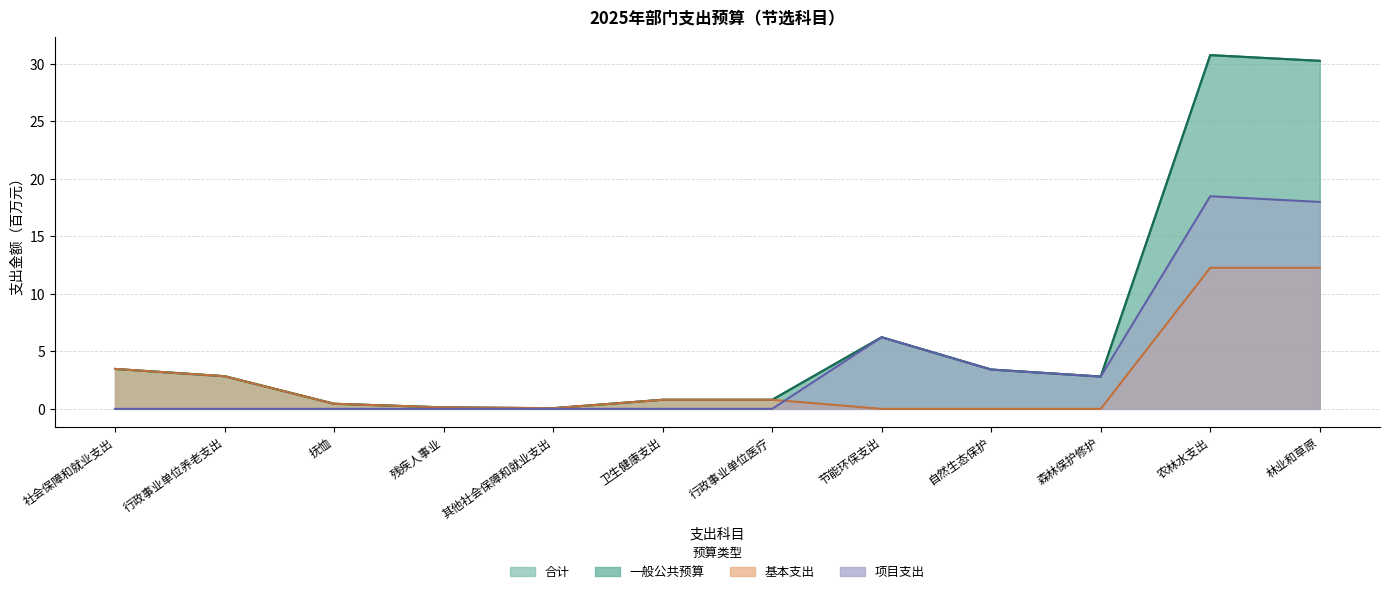

Reading left to right, list all the values displayed in this chart.

合计: 3.5	2.8	0.4	0.1	0.1	0.8	0.8	6.2	3.4	2.8	30.7	30.2
一般公共预算: 3.5	2.8	0.4	0.1	0.1	0.8	0.8	6.2	3.4	2.8	30.7	30.2
基本支出: 3.5	2.8	0.4	0.1	0.1	0.8	0.8	0.0	0.0	0.0	12.3	12.3
项目支出: 0.0	0.0	0.0	0.0	0.0	0.0	0.0	6.2	3.4	2.8	18.5	18.0